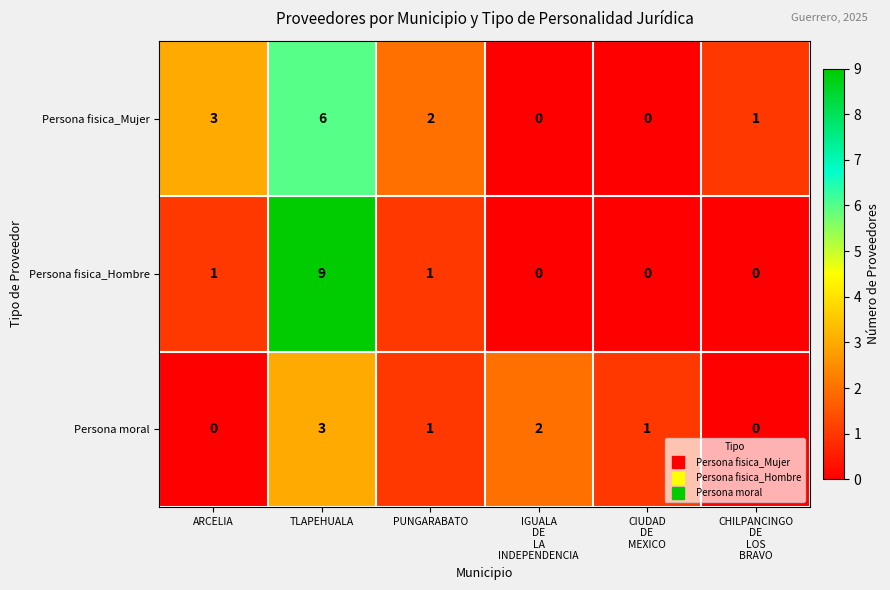

Which series has the largest total across all categories?

Persona fisica_Mujer